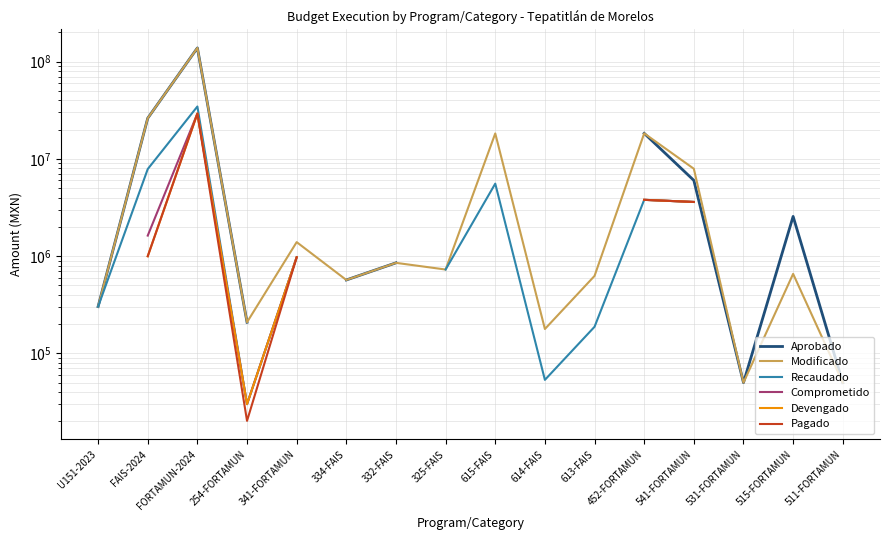

How many distinct data groups are displayed?

6